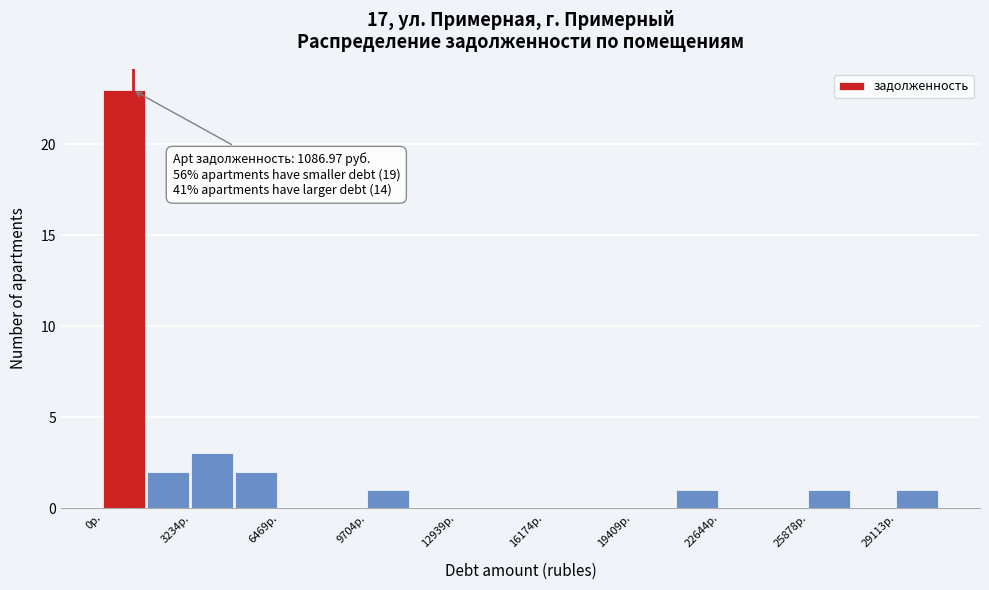

Read against the x-axis, roughly where is the centre of the tallest bar?

1000